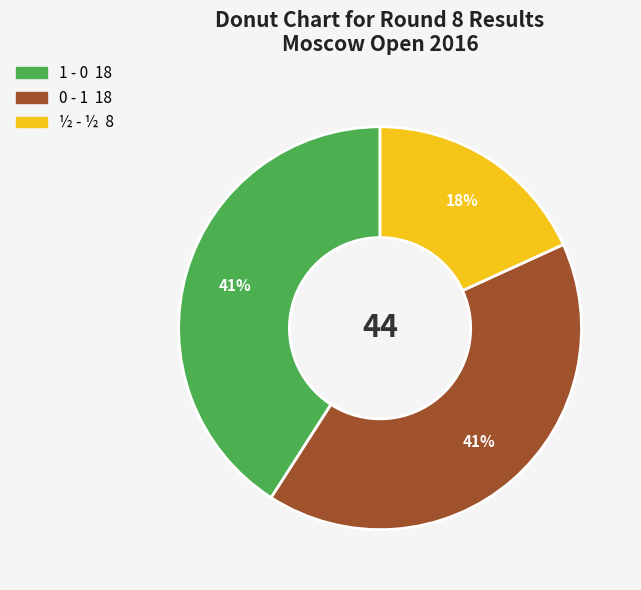

How many slices are in this pie chart?

3